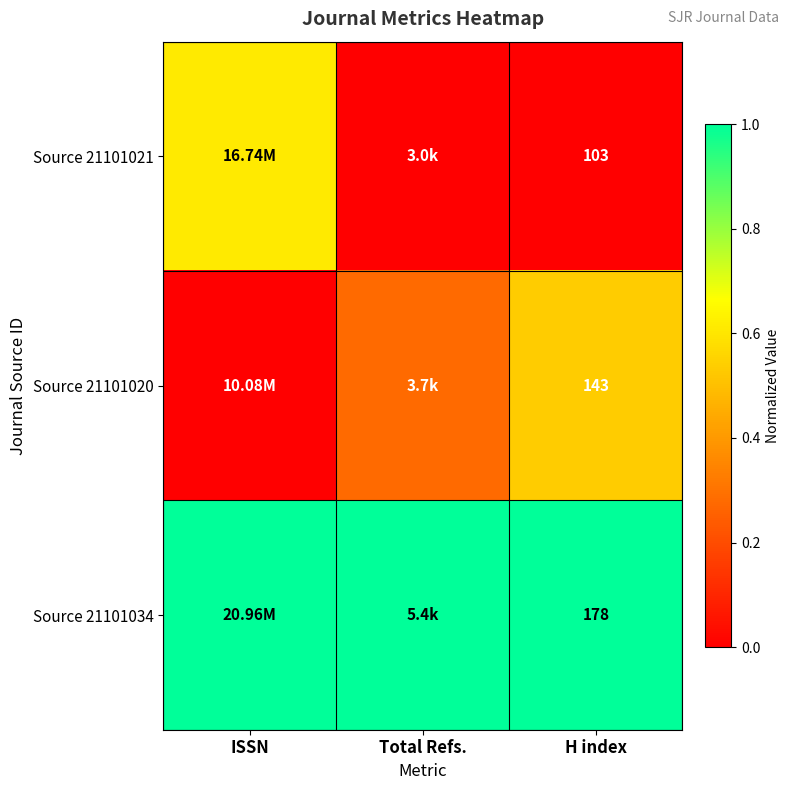

What is the difference between the maximum and minimum values in the Source 21101021 series?

0.6